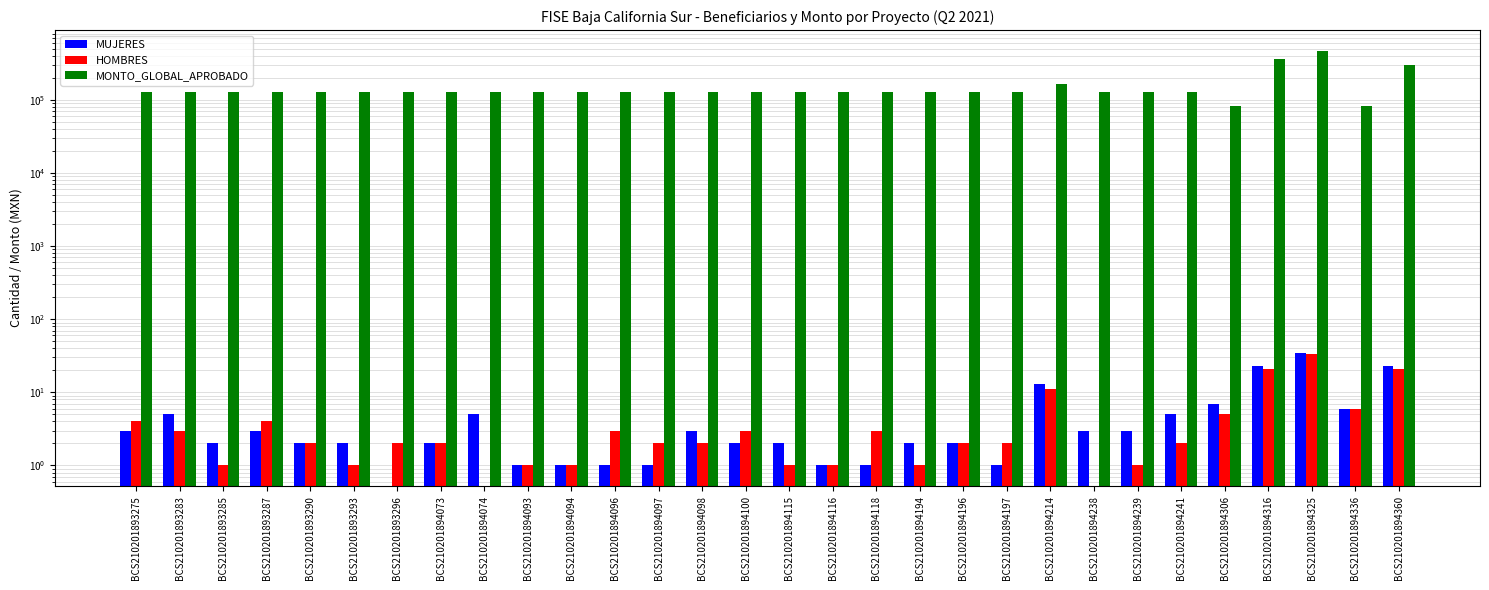

The MONTO_GLOBAL_APROBADO series shows 73356 at BCS210201894097. True or false?

False